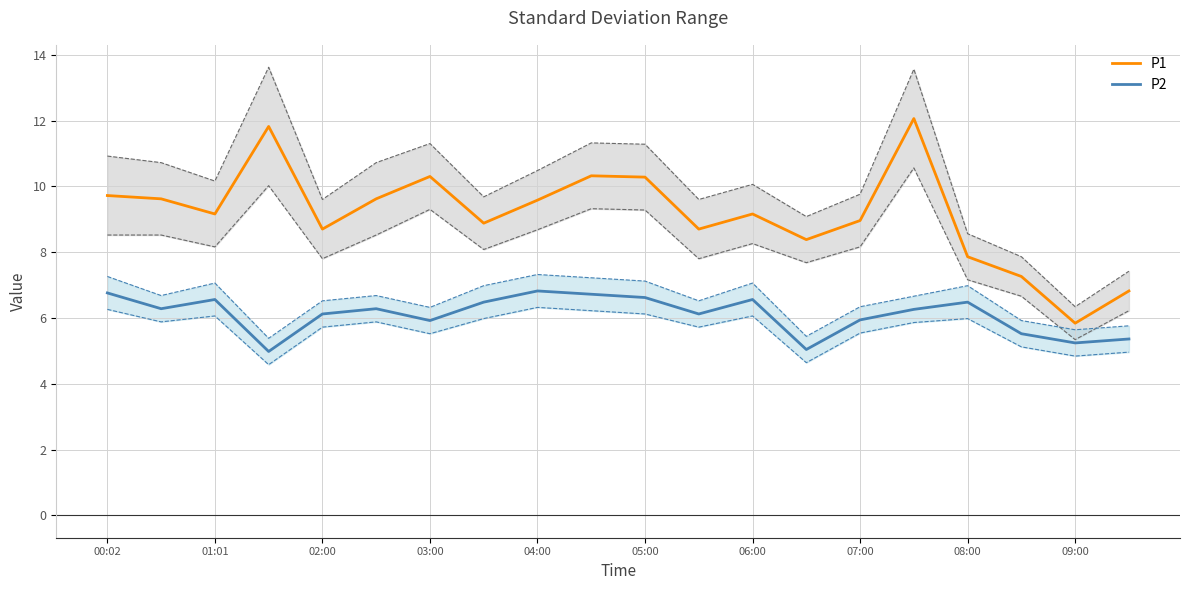

True or false: P2 and P1 cross at least once.

False